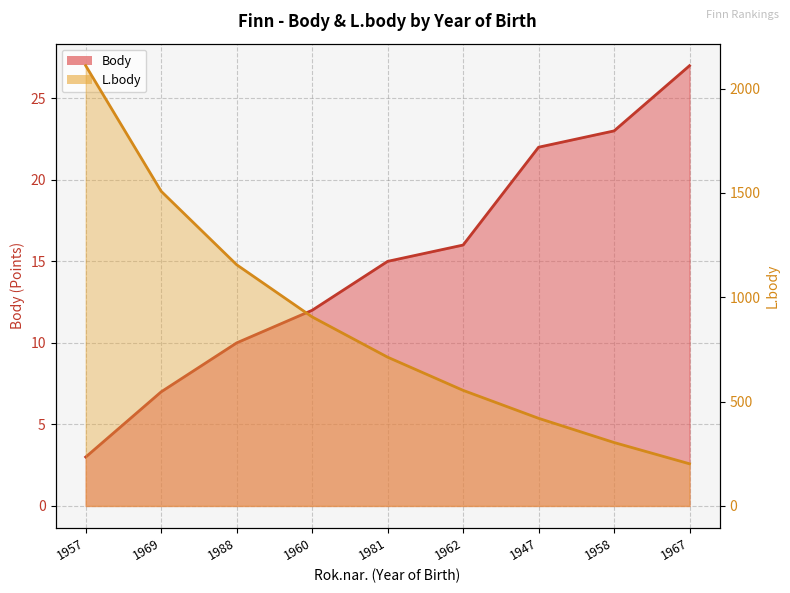

What is the sum of the Body (line) values at 1967 and 1969?

34